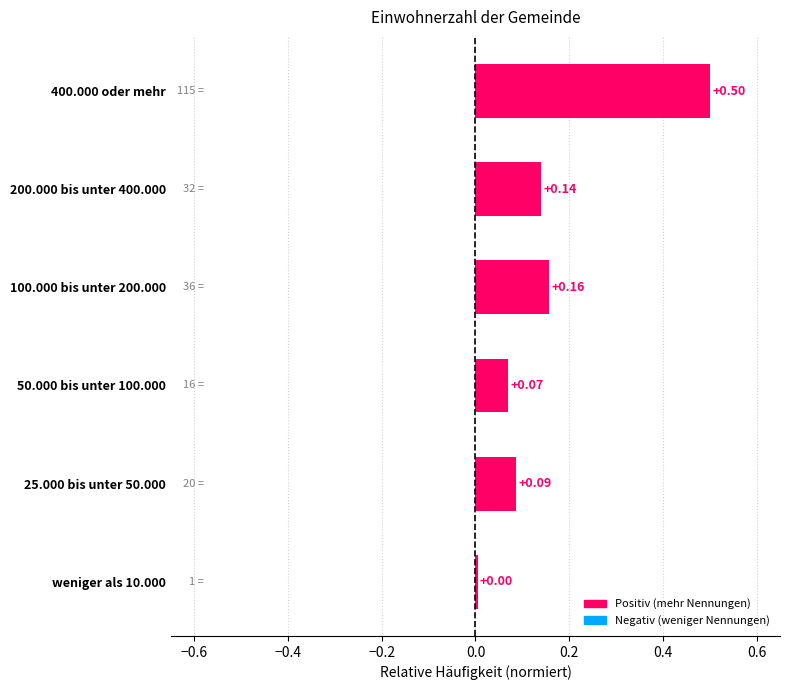

Between 400.000 oder mehr and weniger als 10.000, which is larger?

400.000 oder mehr